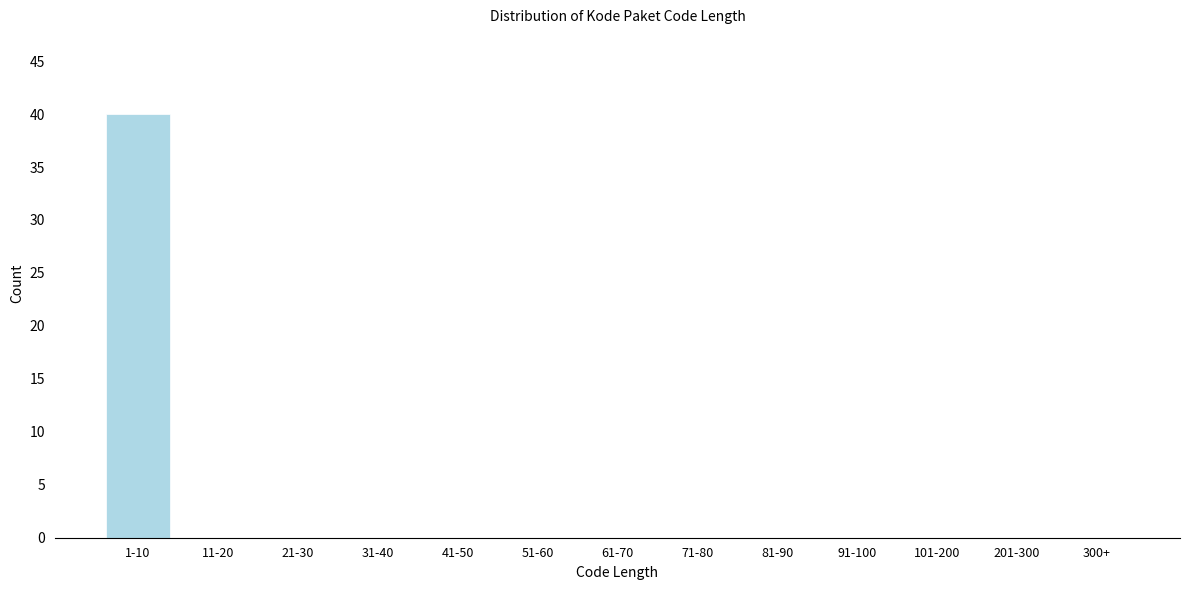

Reading left to right, what are all the values shown in this chart?

1-10=40	11-20=0	21-30=0	31-40=0	41-50=0	51-60=0	61-70=0	71-80=0	81-90=0	91-100=0	101-200=0	201-300=0	300+=0